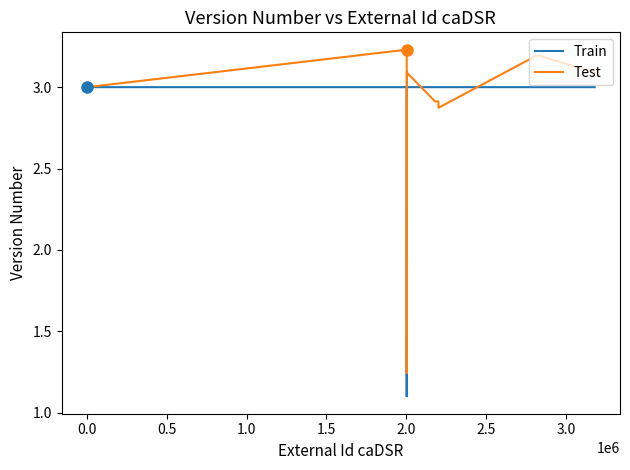

The Test series shows 3.2 at 3.0. True or false?

True